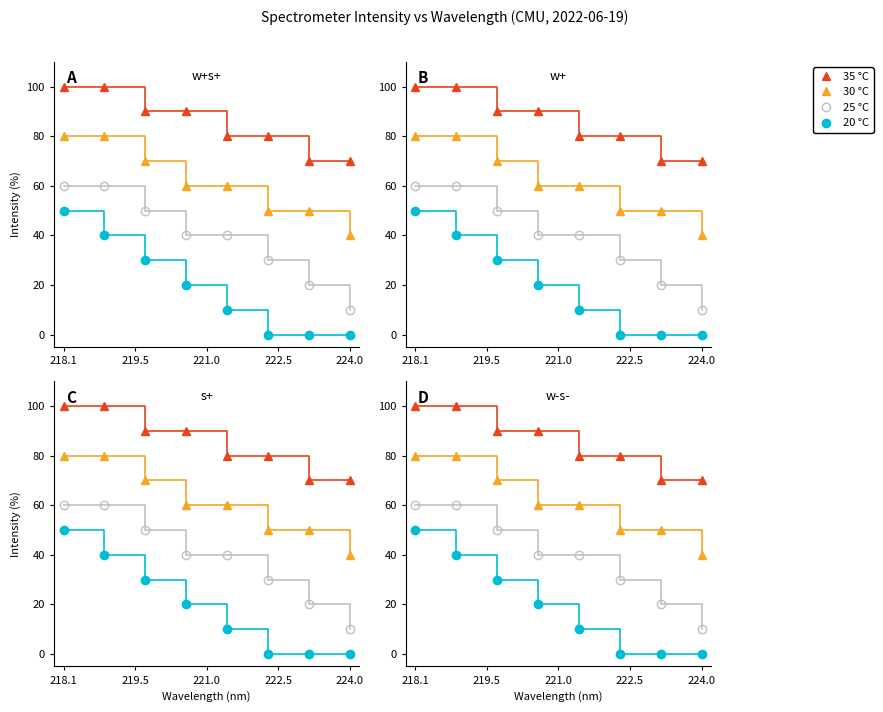

Reading left to right, extract all data points from this chart.

35 °C: 100	100	90	90	80	80	70	70
30 °C: 80	80	70	60	60	50	50	40
25 °C: 60	60	50	40	40	30	20	10
20 °C: 50	40	30	20	10	0	0	0